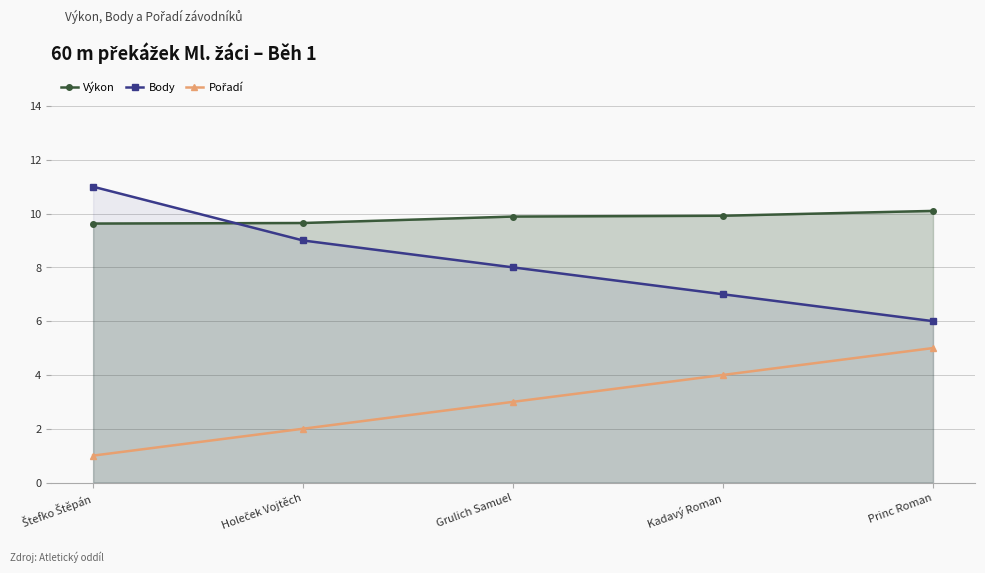

How many lines are shown in the chart?

3